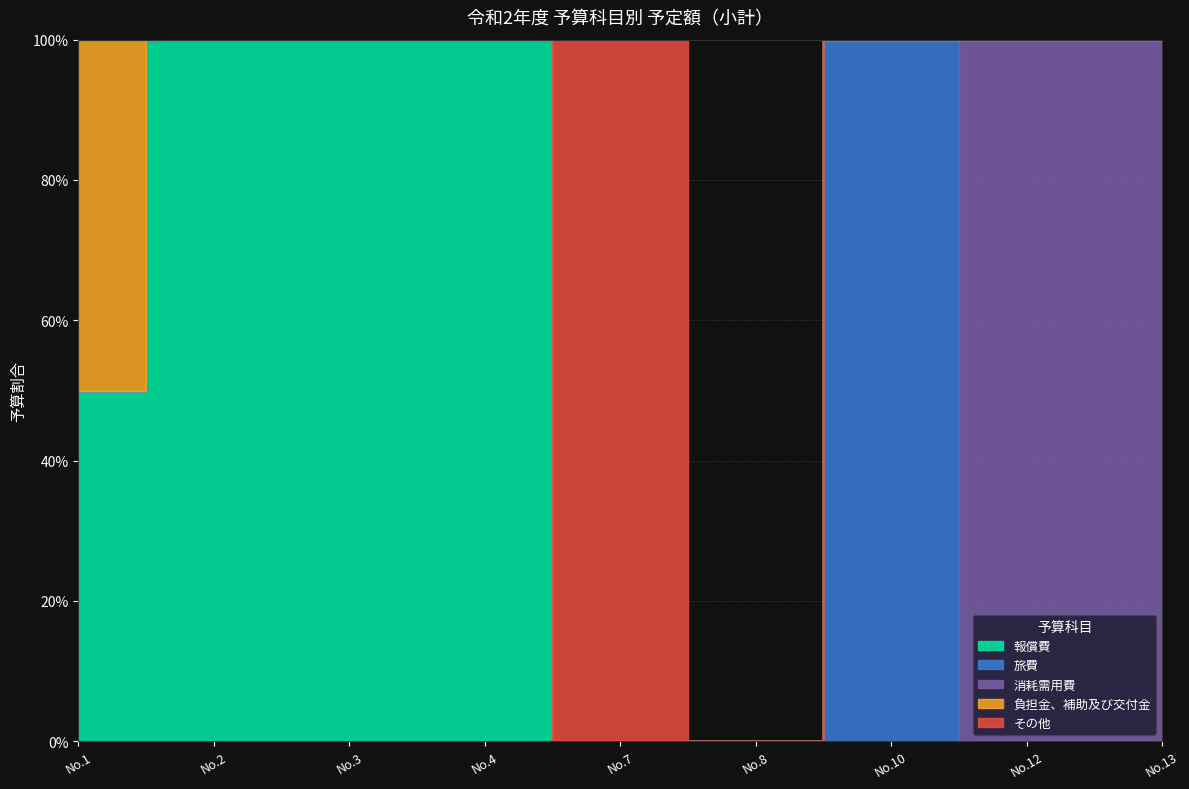

The value of 旅費 at 1 is 5132. True or false?

False